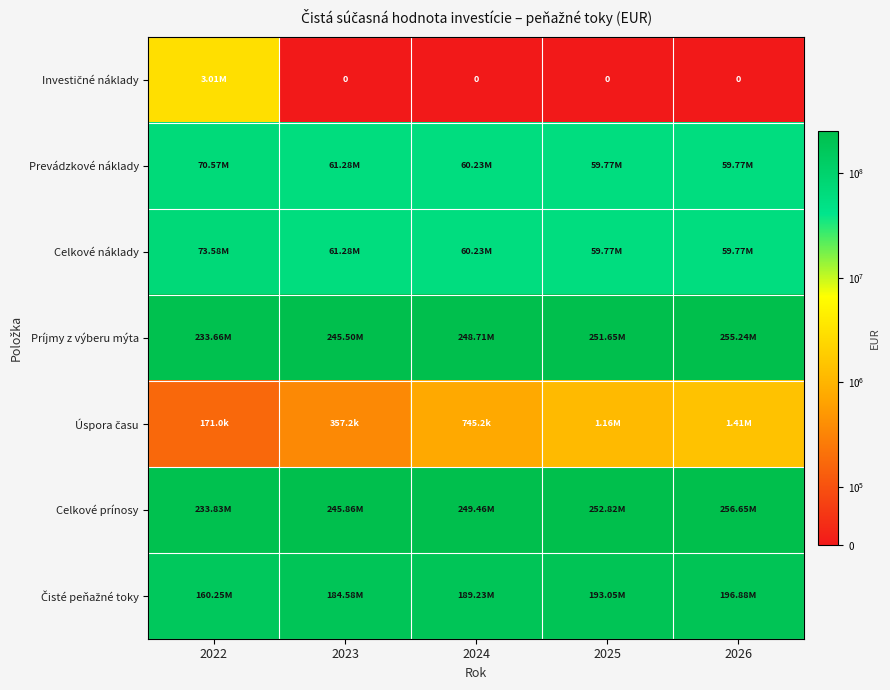

Is the value of Čisté peňažné toky at 2026 greater than the value of Príjmy z výberu mýta at 2024?

No